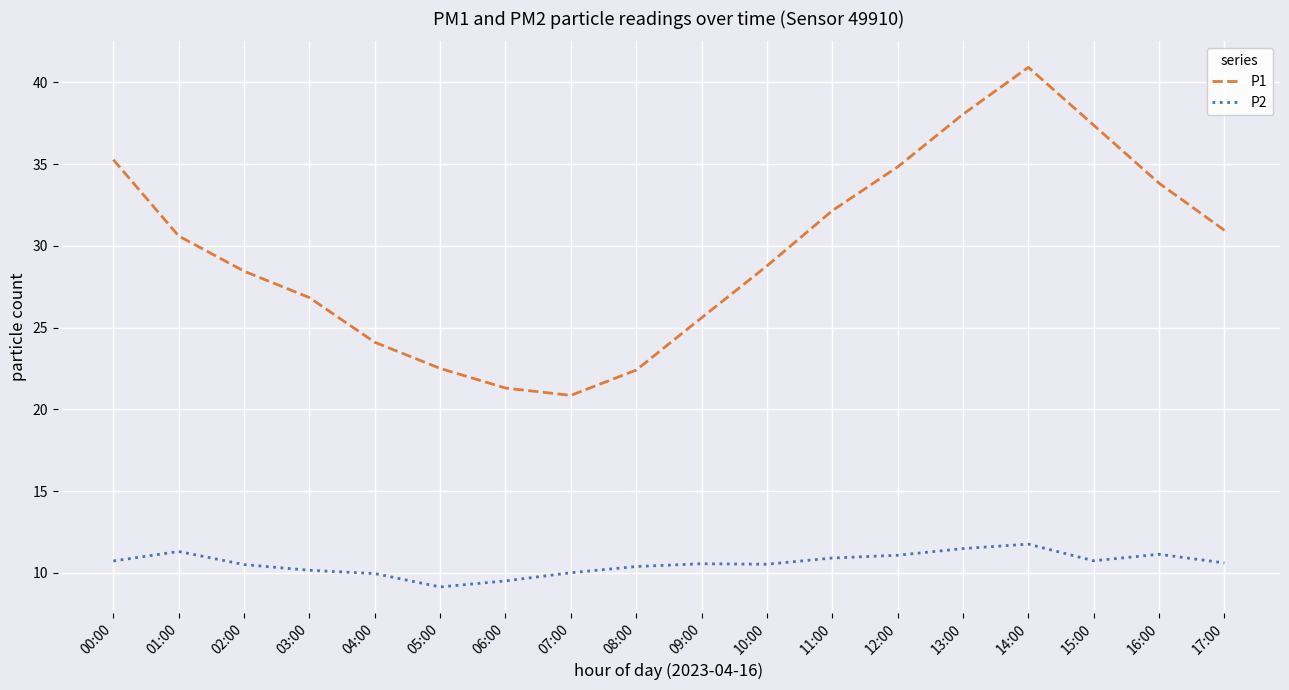

Which series has the widest spread of values?

P1